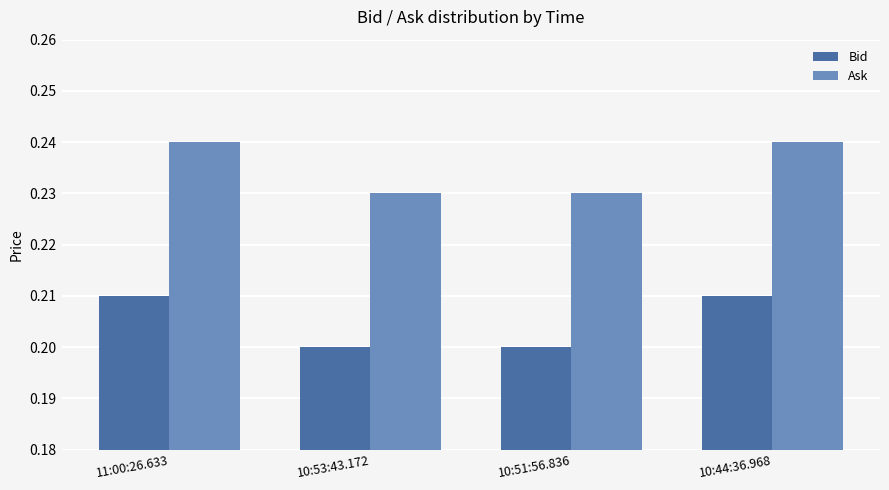

Which series has the largest total across all categories?

Ask